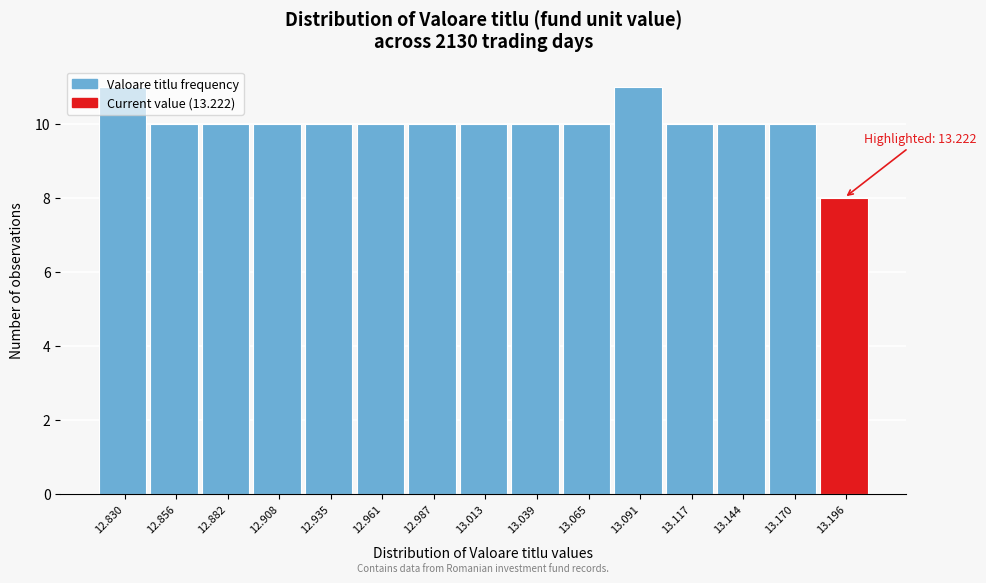

What is the difference between the maximum and minimum values?

3